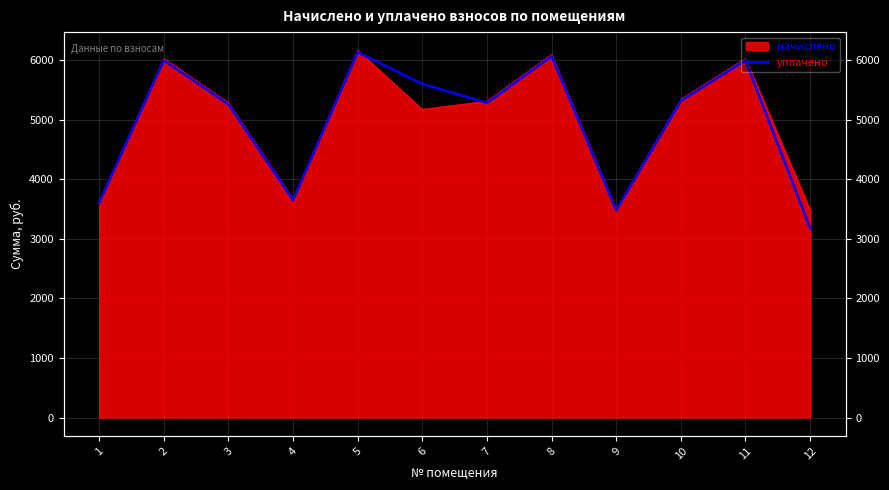

True or false: the data shows 5315.2 at 10.

True